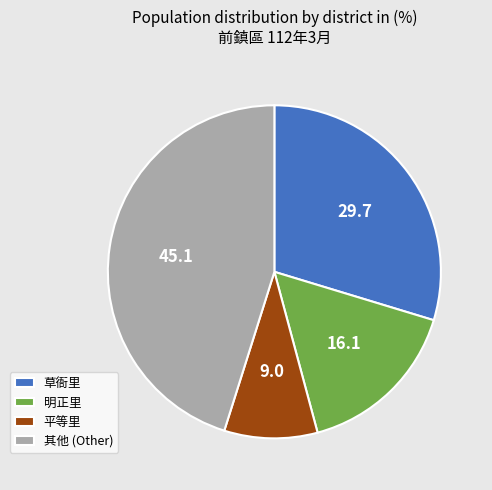

Between 平等里 and 明正里, which is larger?

明正里